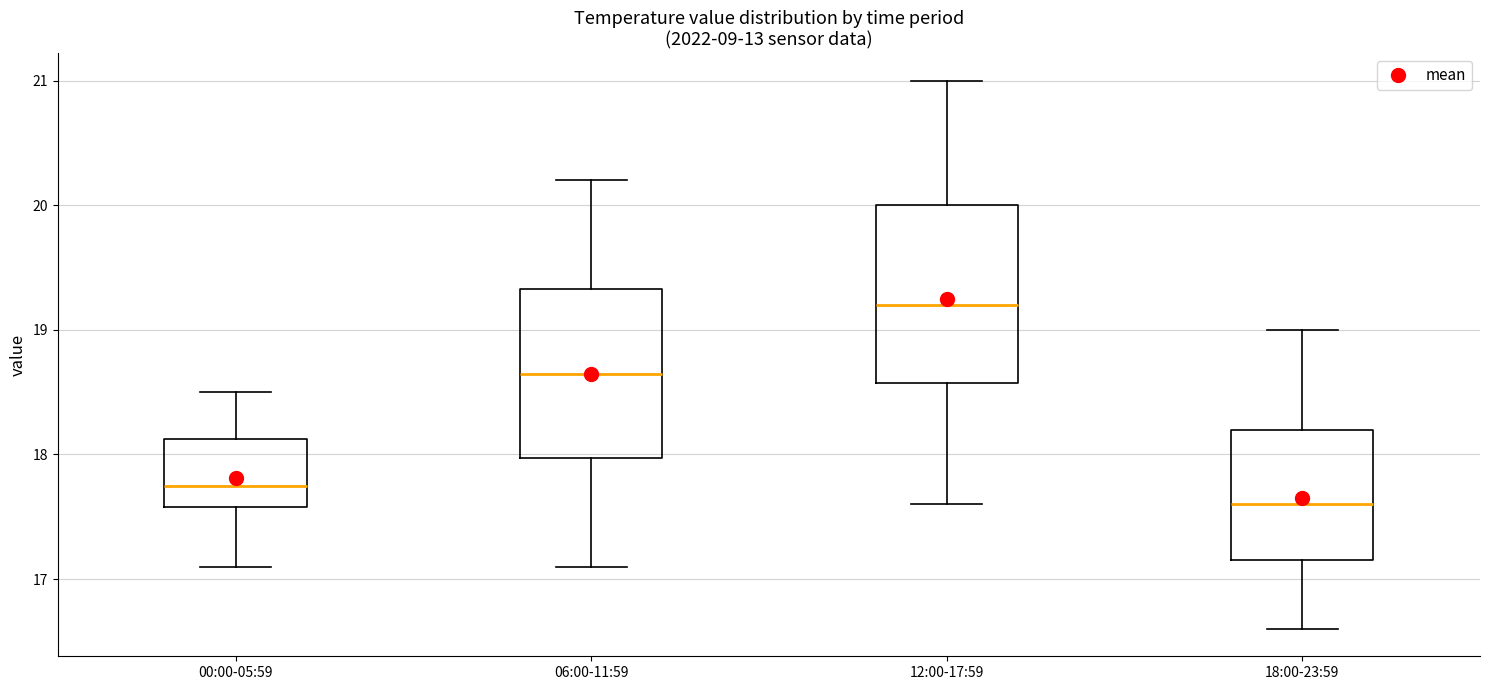

Where does the lower whisker of the box for 12:00-17:59 end on the y-axis? The values are not printed on the chart, so give them approximately, as read against the axis.

17.6